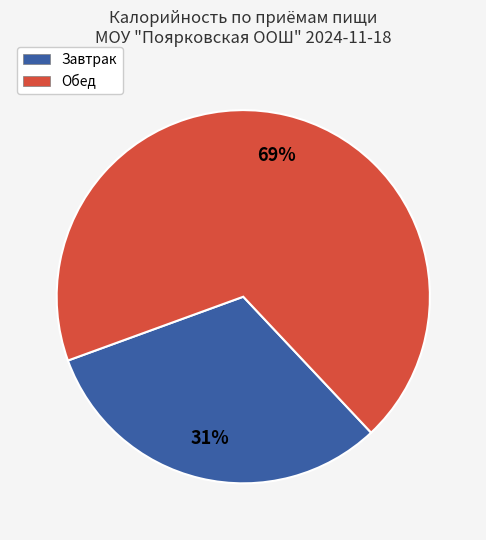

What percentage is the Обед slice, to the nearest percent?

69%